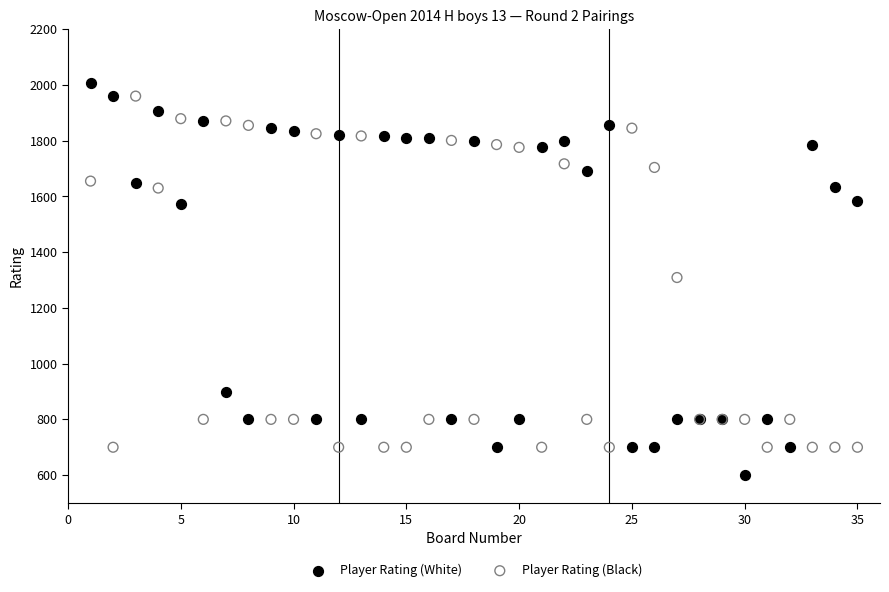

Which series contains the highest Y value?

Player Rating (White)